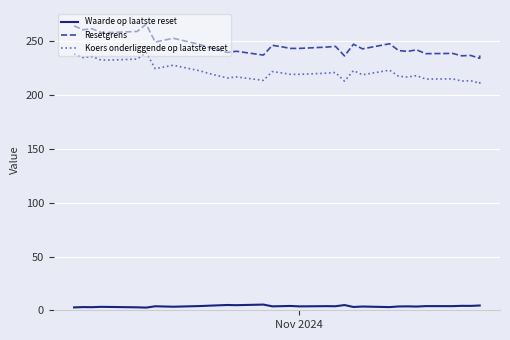

List the series in order of their peak value, lowest first.

Waarde op laatste reset, Koers onderliggende op laatste reset, Resetgrens